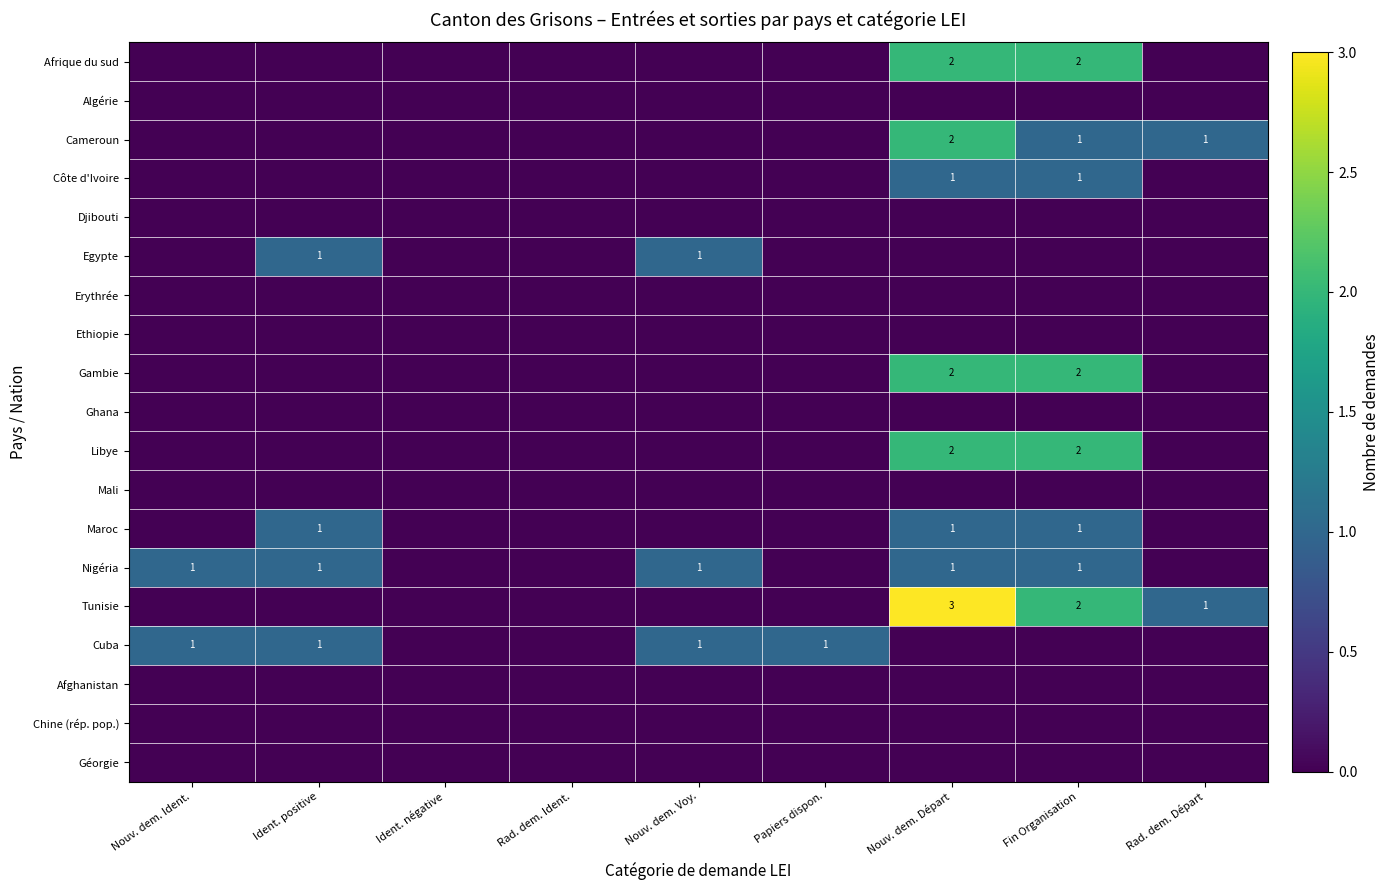

Is it true that Cuba equals 0 at Nouv. dem. Voy.?

False